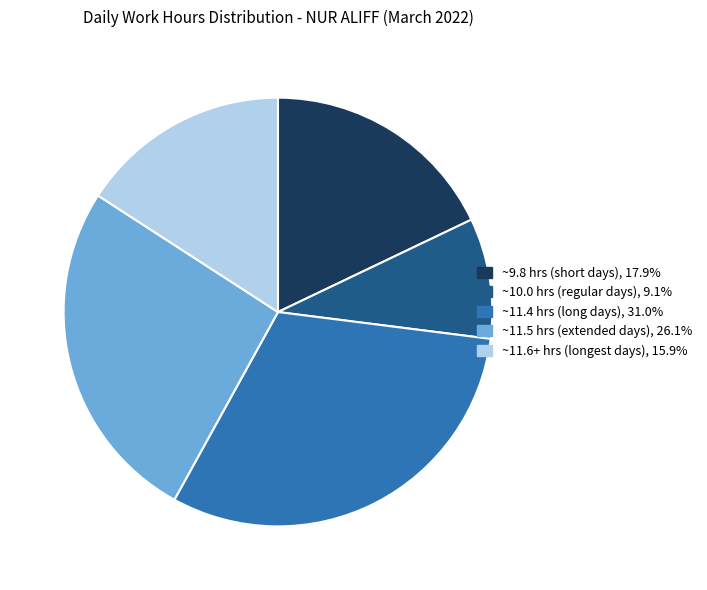

How many slices are in this pie chart?

5